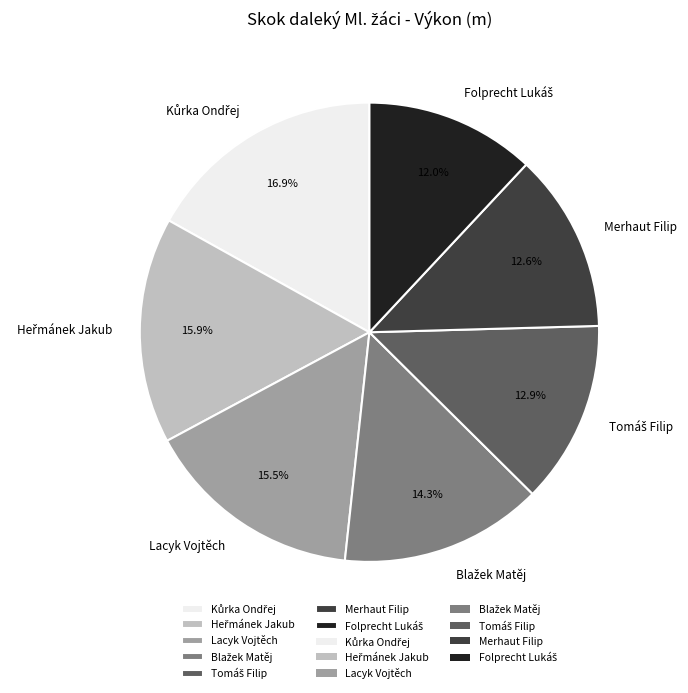

What portion of the pie excludes Lacyk Vojtěch?

84.5%